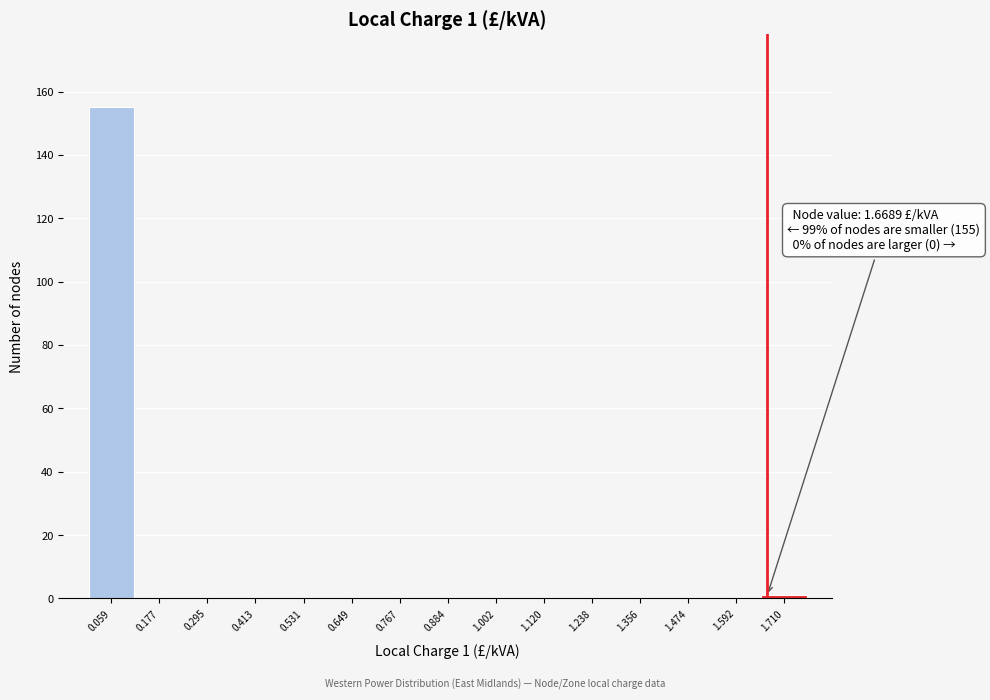

Which range on the x-axis has the tallest bar?

0.00 to 0.12